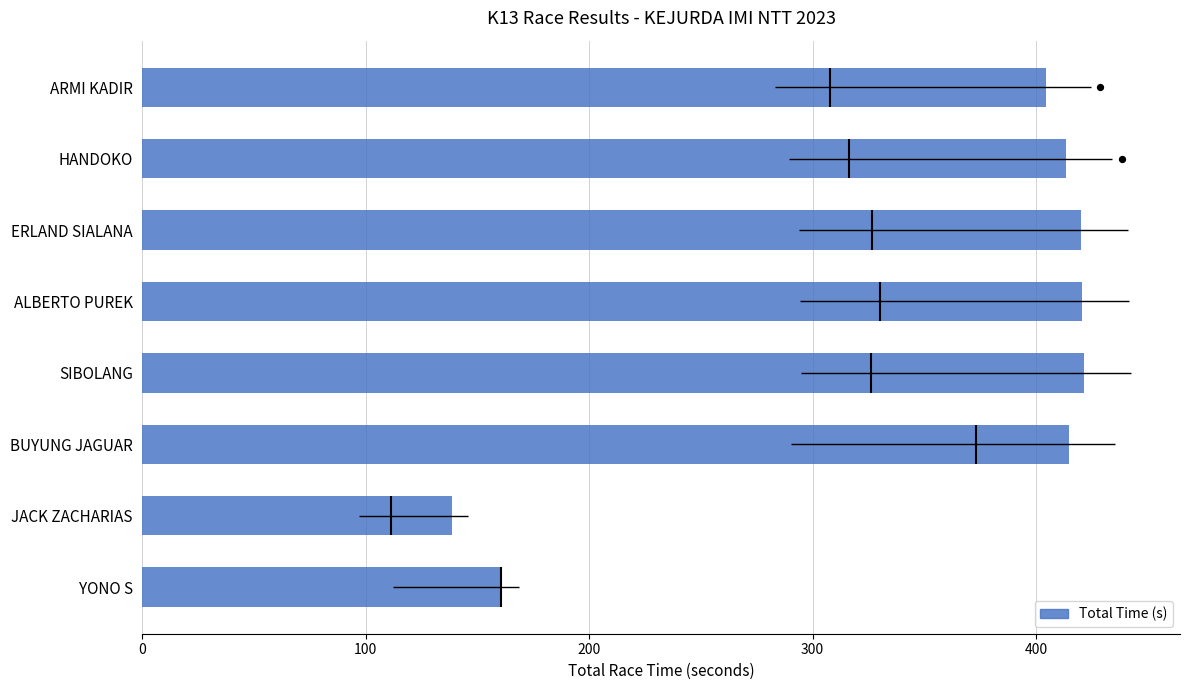

Approximately how many times larger is the value at SIBOLANG compared to ALBERTO PUREK?

1.0